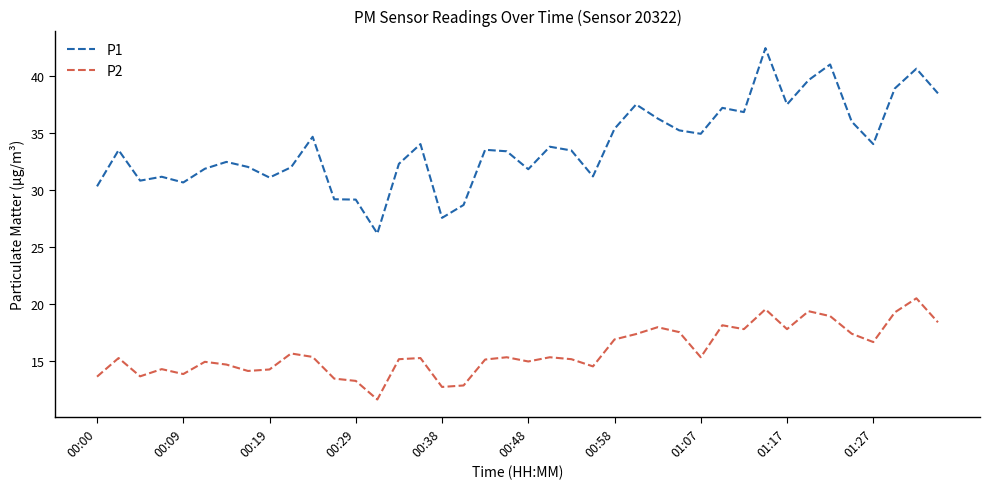

Rank the series by their maximum value, from highest to lowest.

P1, P2